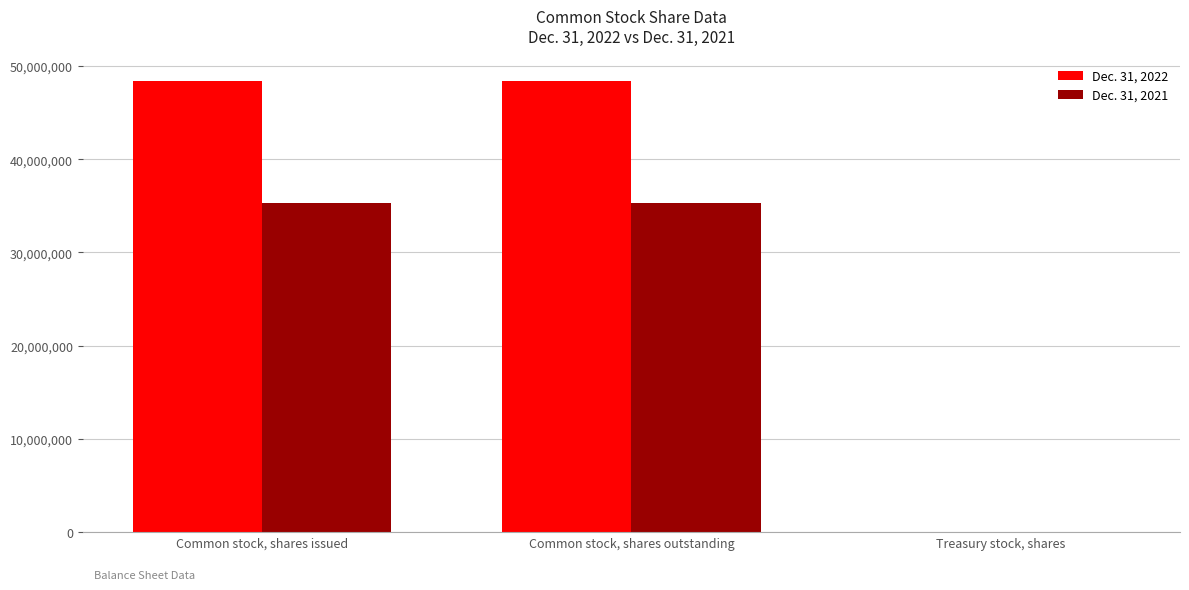

Which series has the largest range (max minus min)?

Dec. 31, 2022